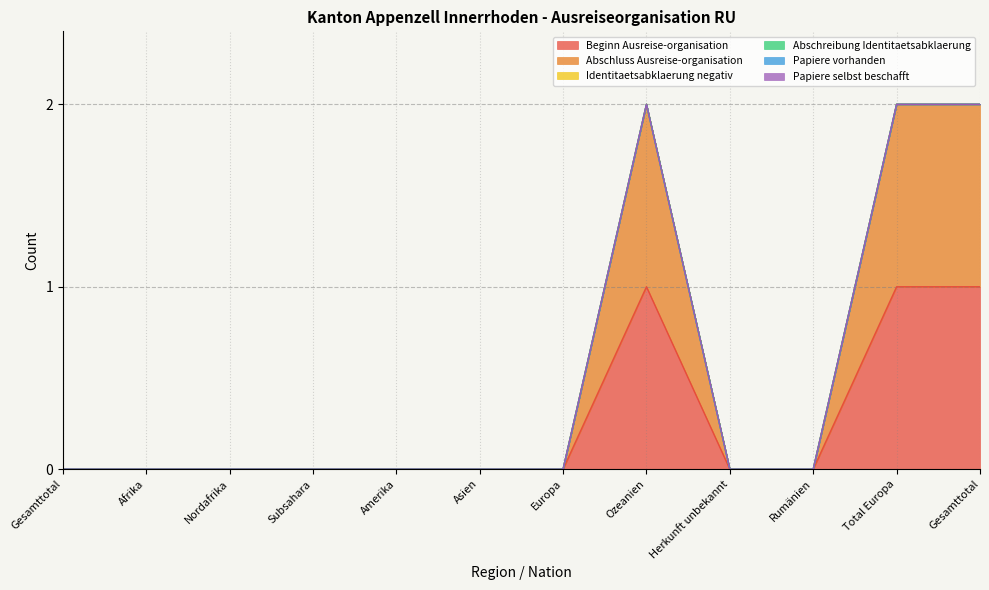

Rank the categories by Identitaetsabklaerung negativ value from highest to lowest.

Gesamttotal, Afrika, Nordafrika, Subsahara, Amerika, Asien, Europa, Ozeanien, Herkunft unbekannt, Rumänien, Total Europa, Gesamttotal